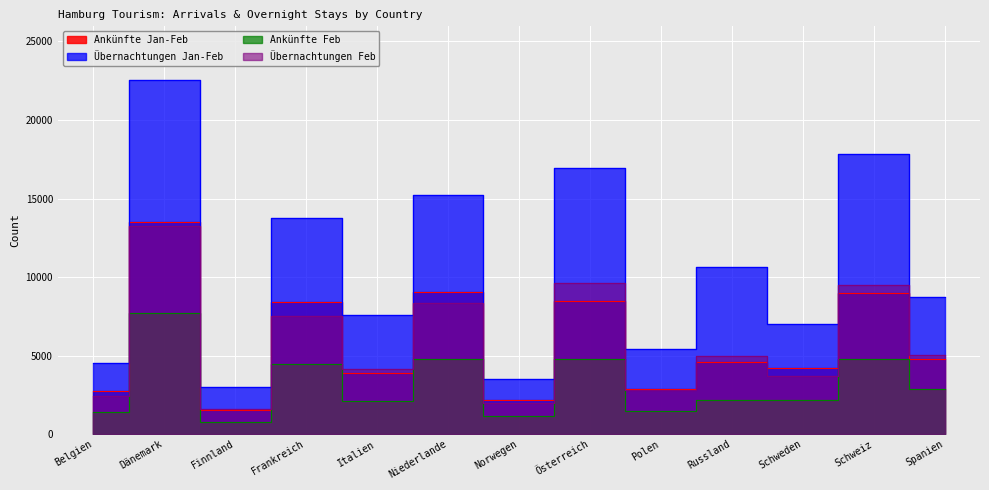

True or false: Ankünfte Jan-Feb and Übernachtungen Jan-Feb cross at least once.

False